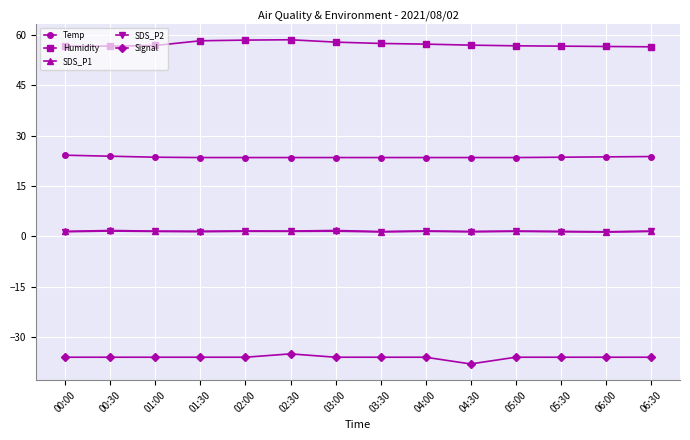

True or false: SDS_P2 has more than 0 interior local peaks.

True